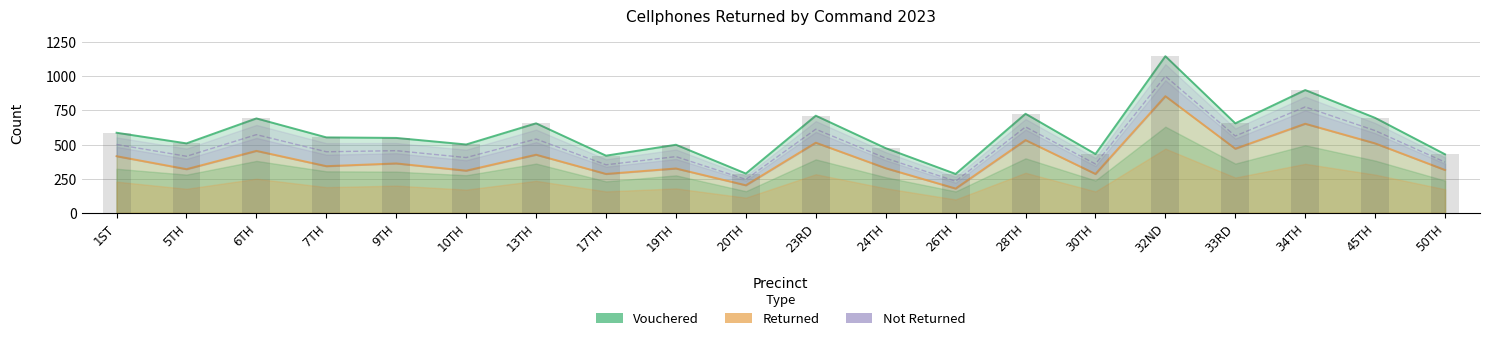

The value of Vouchered at 28TH is 286.8. True or false?

False